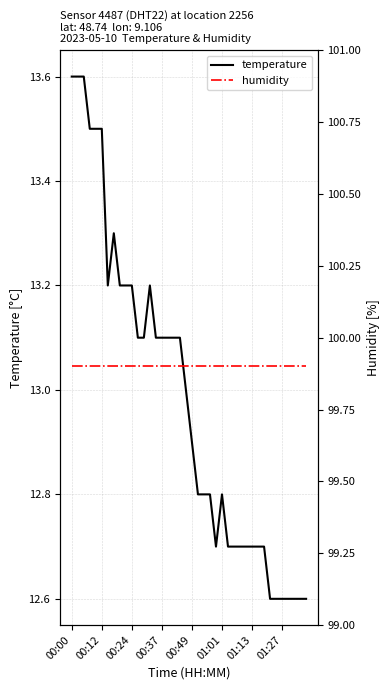

True or false: humidity has more than 1 points higher than both neighbors.

False